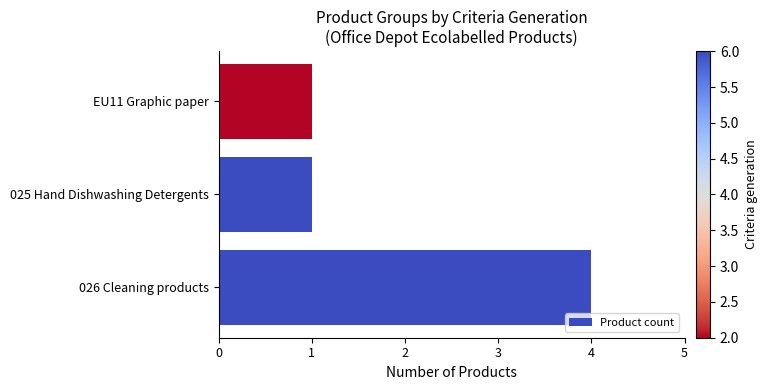

The value at 025 Hand Dishwashing Detergents is 1. True or false?

True